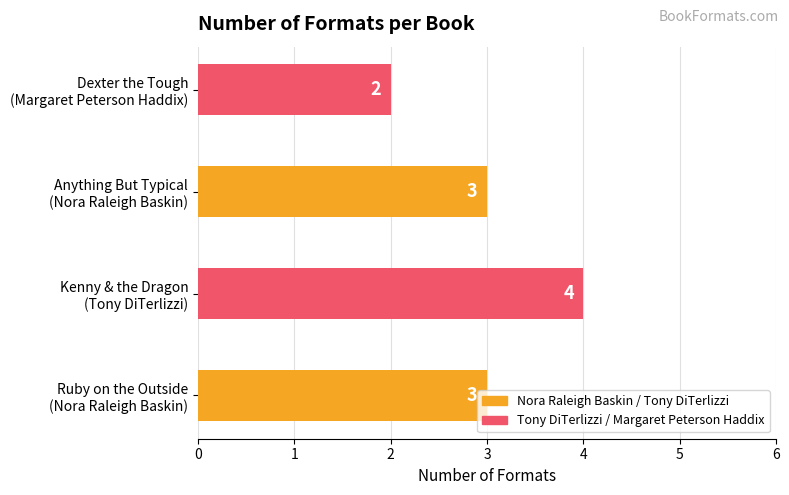

Count the values in the range 3 to 4.

3